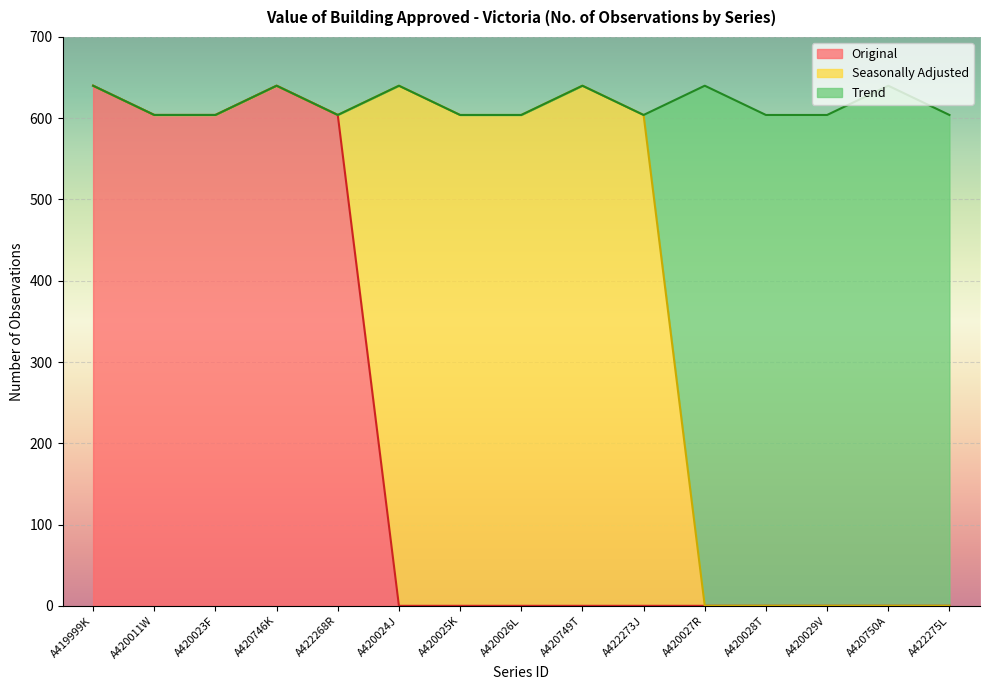

True or false: the data shows 604 at A420011W.

True